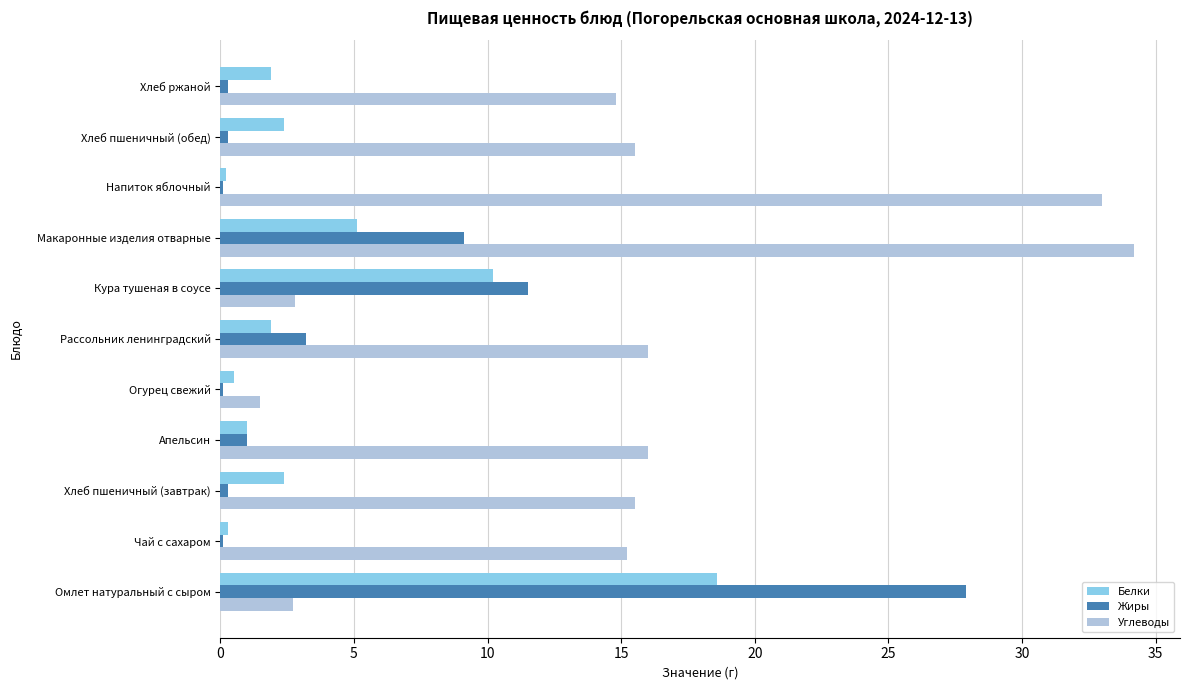

Is the value of Жиры at Рассольник ленинградский greater than the value of Белки at Кура тушеная в соусе?

No